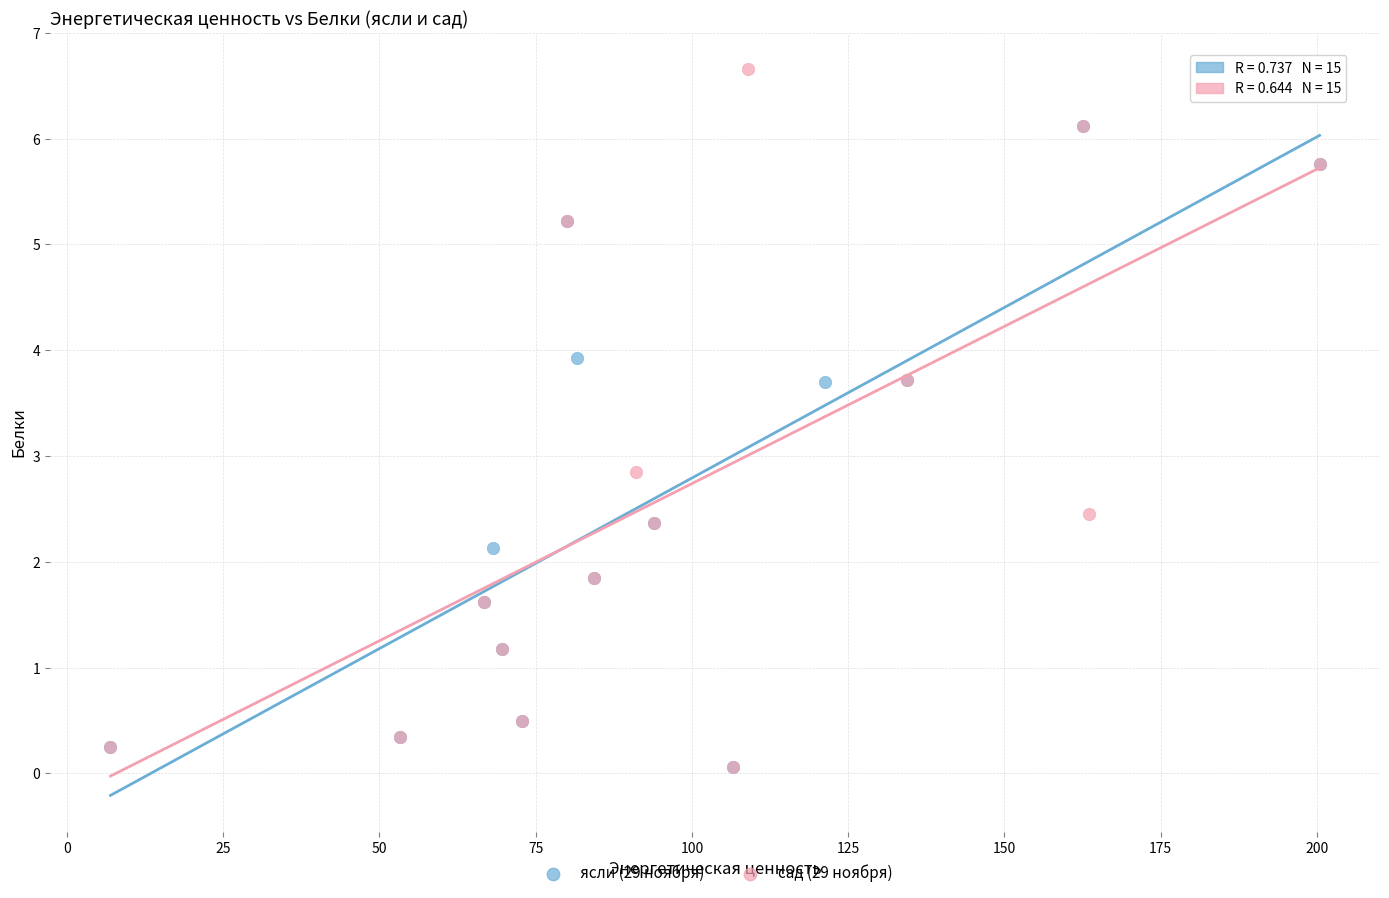

Which series contains the highest Y value?

сад (29 ноября)